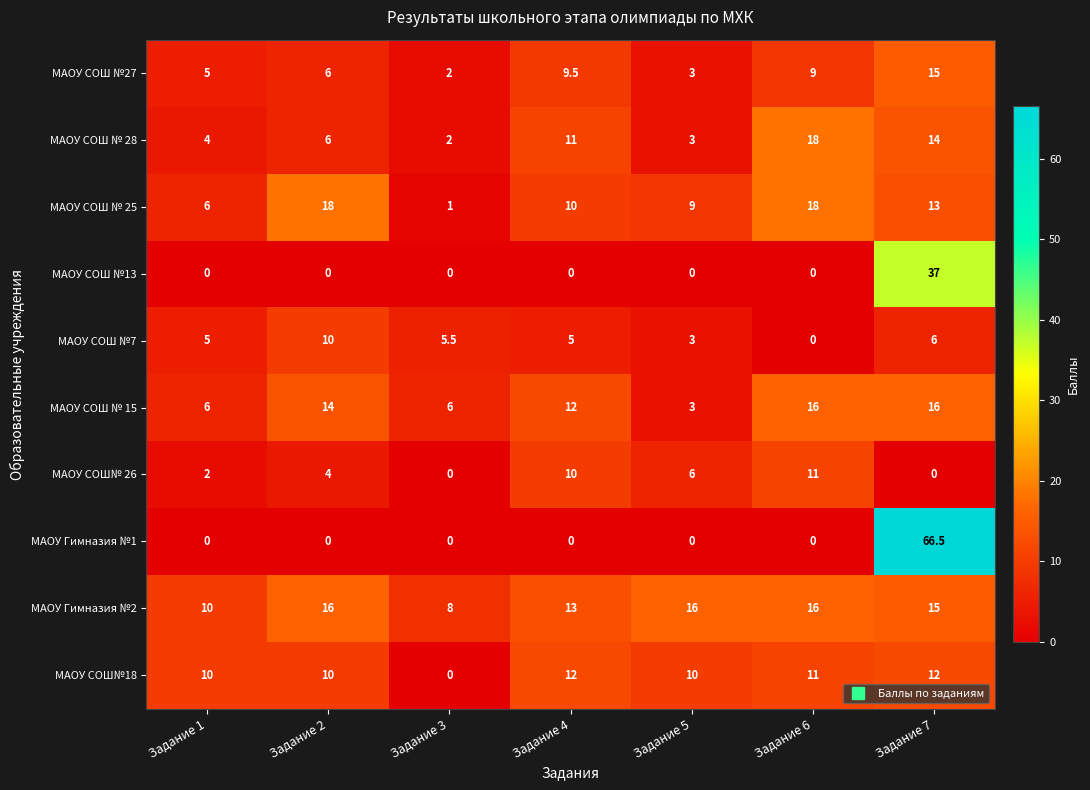

Which series has the largest range (max minus min)?

МАОУ Гимназия №1